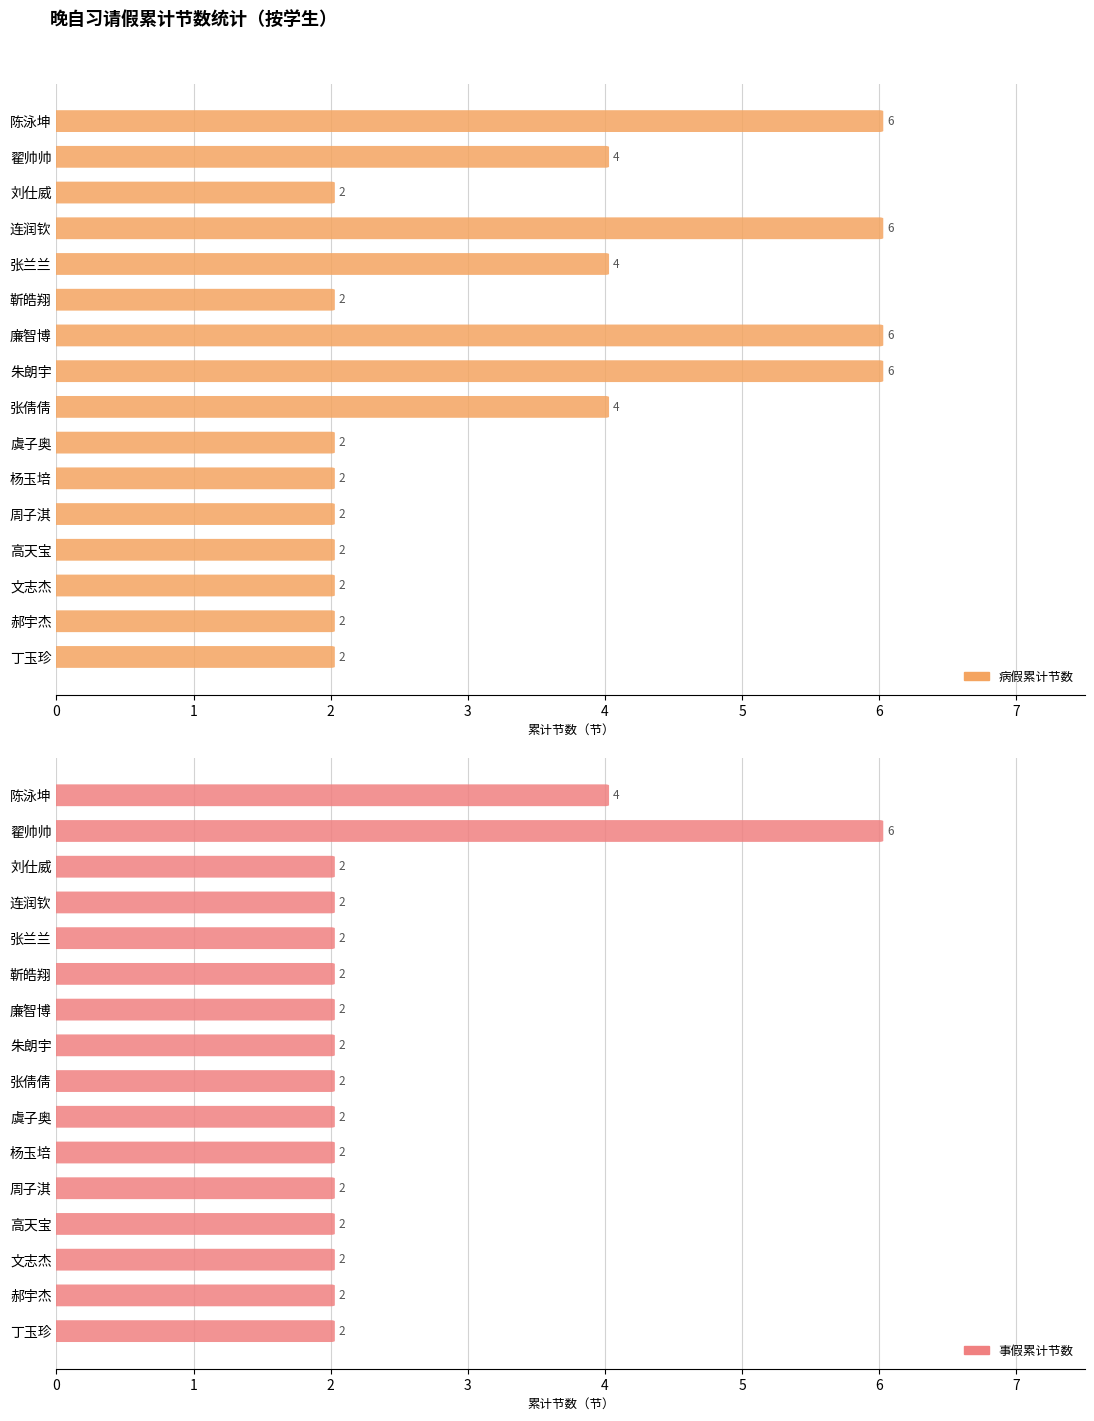

Rank the categories by 病假累计节数 value from highest to lowest.

陈泳坤, 连润钦, 廉智博, 朱朗宇, 翟帅帅, 张兰兰, 张倩倩, 刘仕威, 靳皓翔, 虞子奥, 杨玉培, 周子淇, 高天宝, 文志杰, 郝宇杰, 丁玉珍